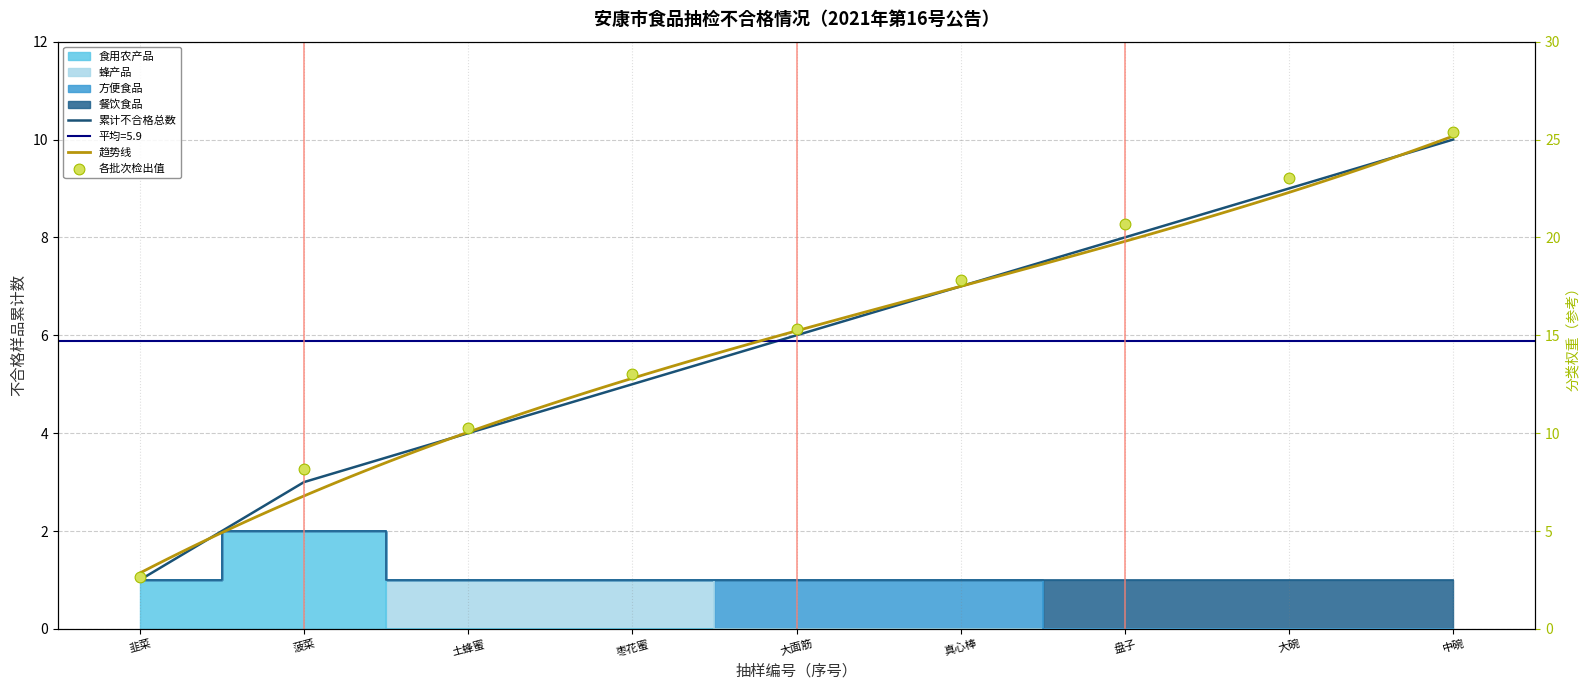

Between 6 and 5, which is larger?

6